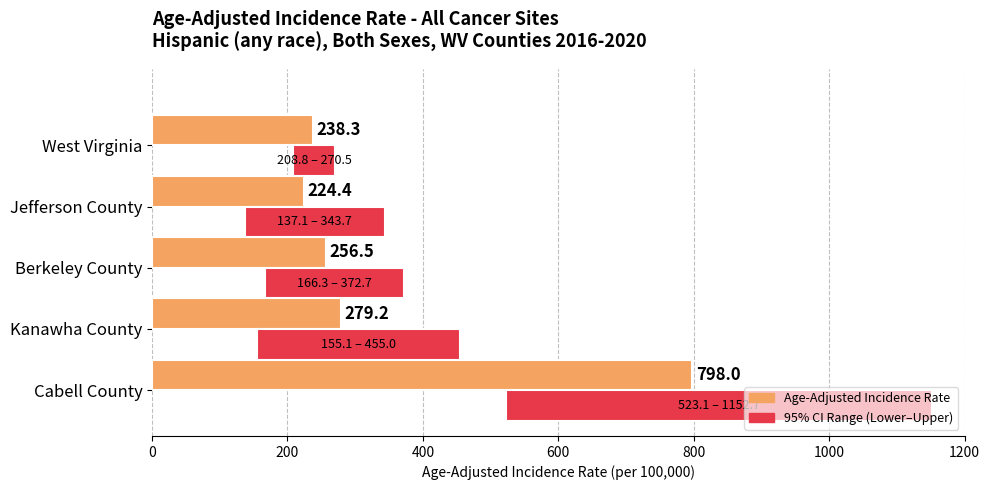

True or false: 95% CI Range (Lower to Upper) has a value of 341.9 at Jefferson County.

False